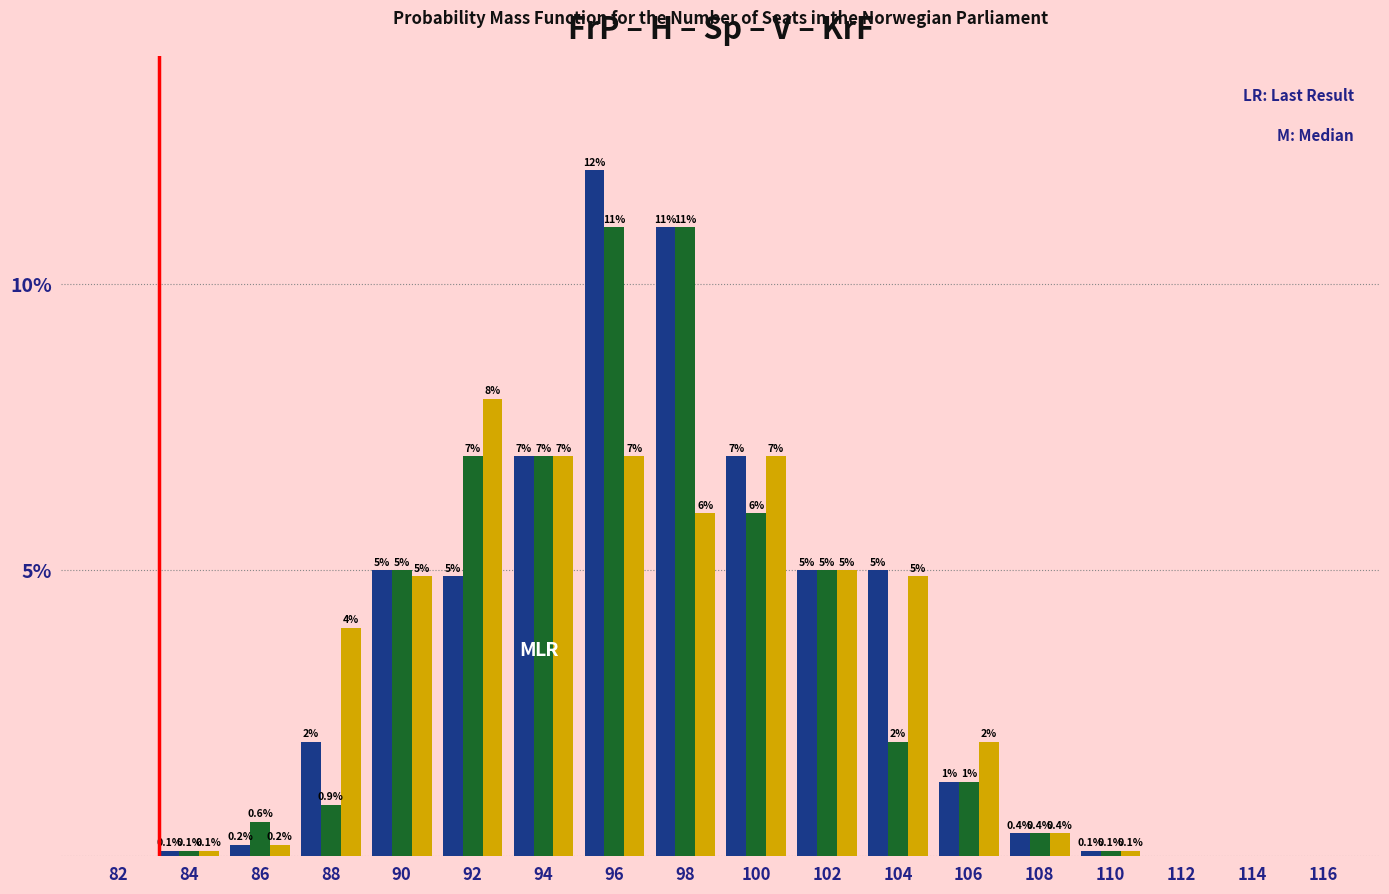

Which category has the highest value across all series?

96